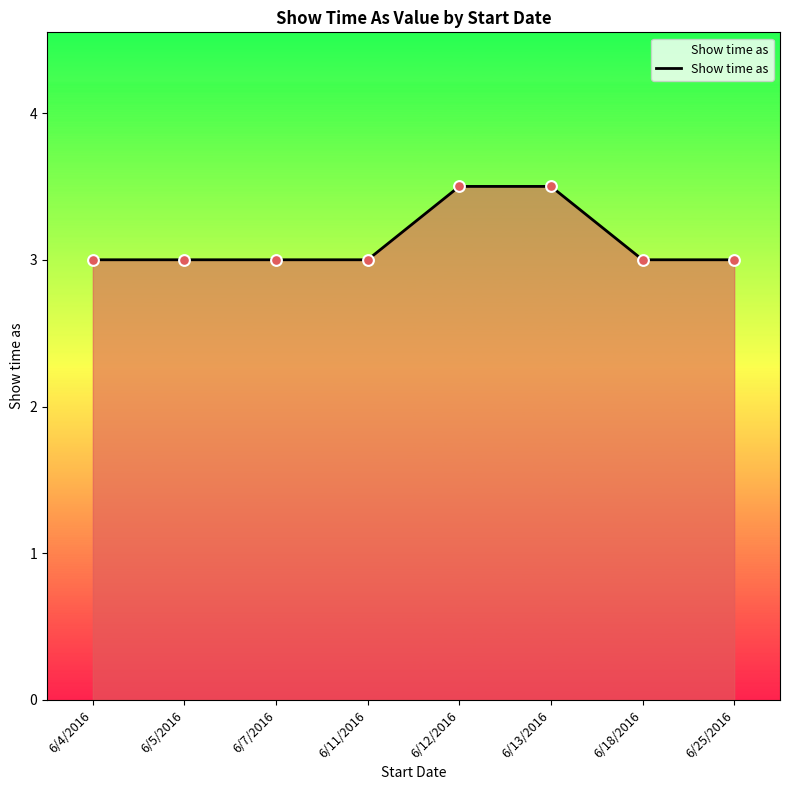

Approximately how many times larger is the value at 6/4/2016 compared to 6/11/2016?

1.0